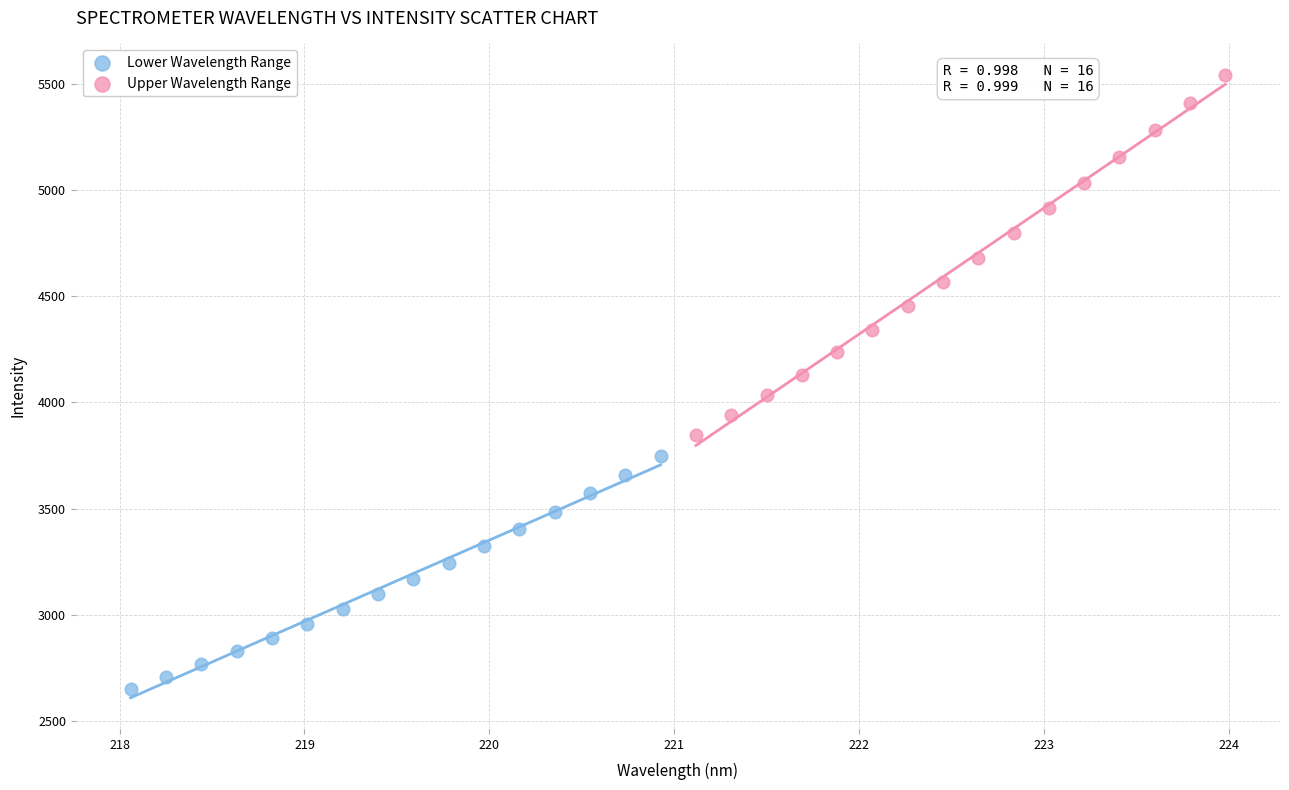

Which series contains the lowest Y value?

Lower Wavelength Range